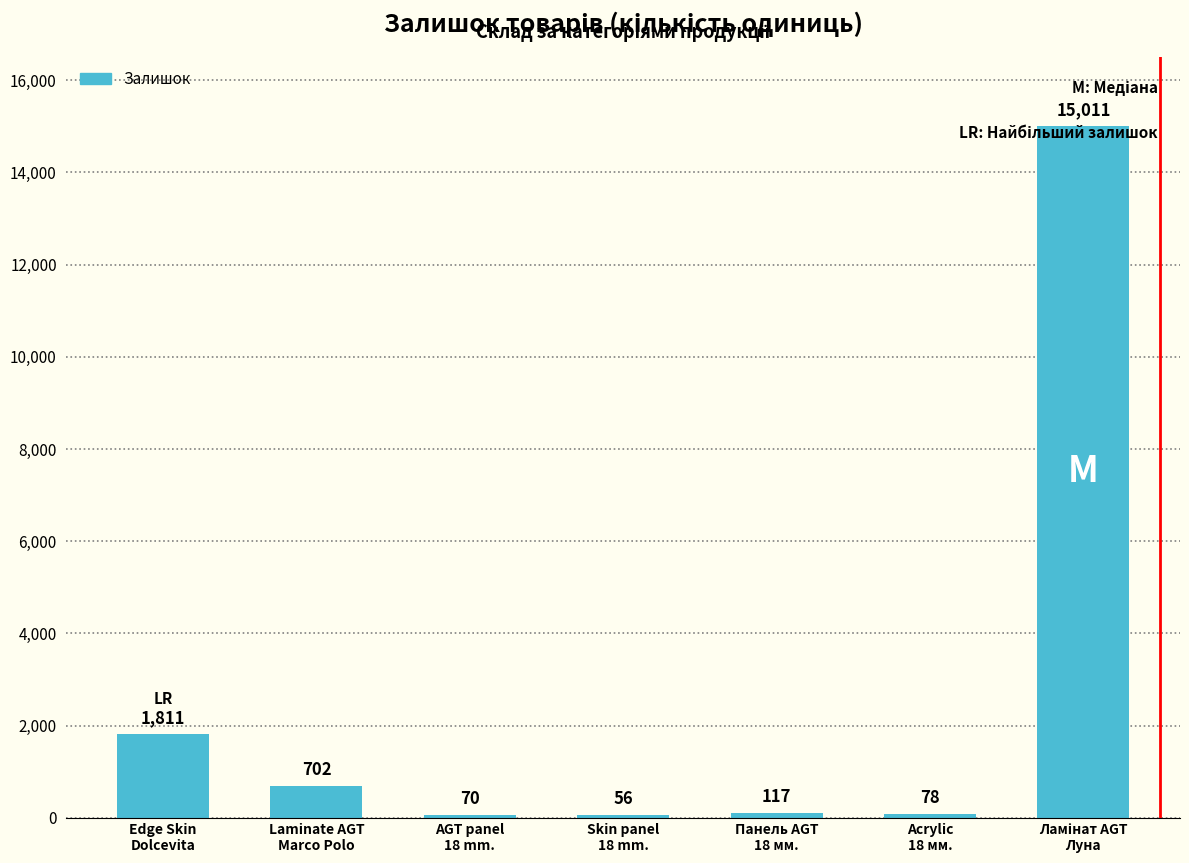

The value at Edge Skin
Dolcevita is 1811. True or false?

True